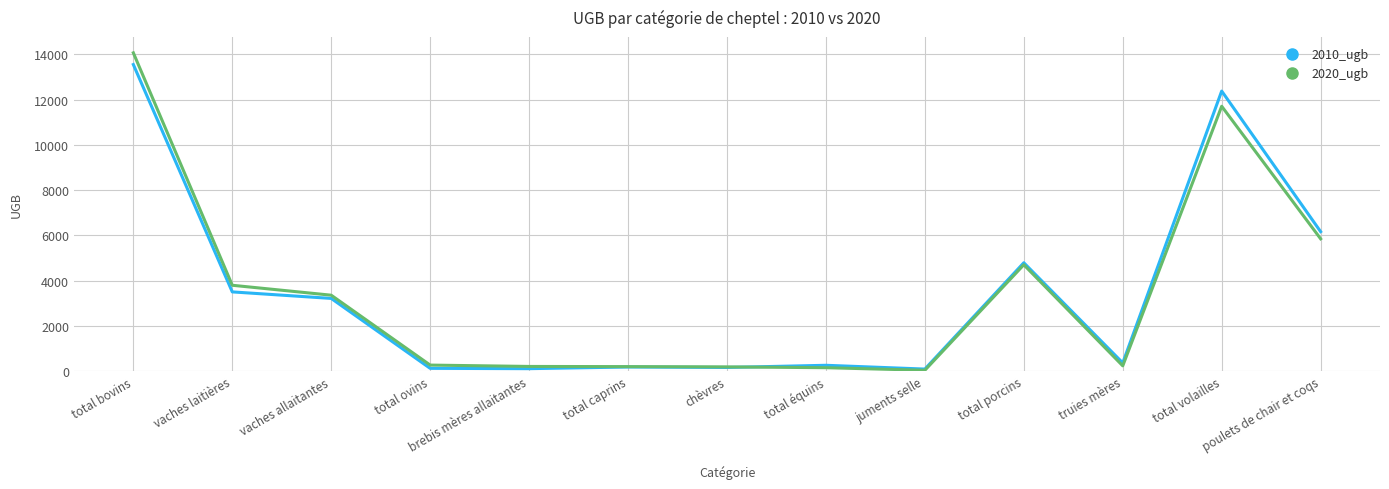

At total ovins, list the series in order from smallest to largest.

2010_ugb, 2020_ugb